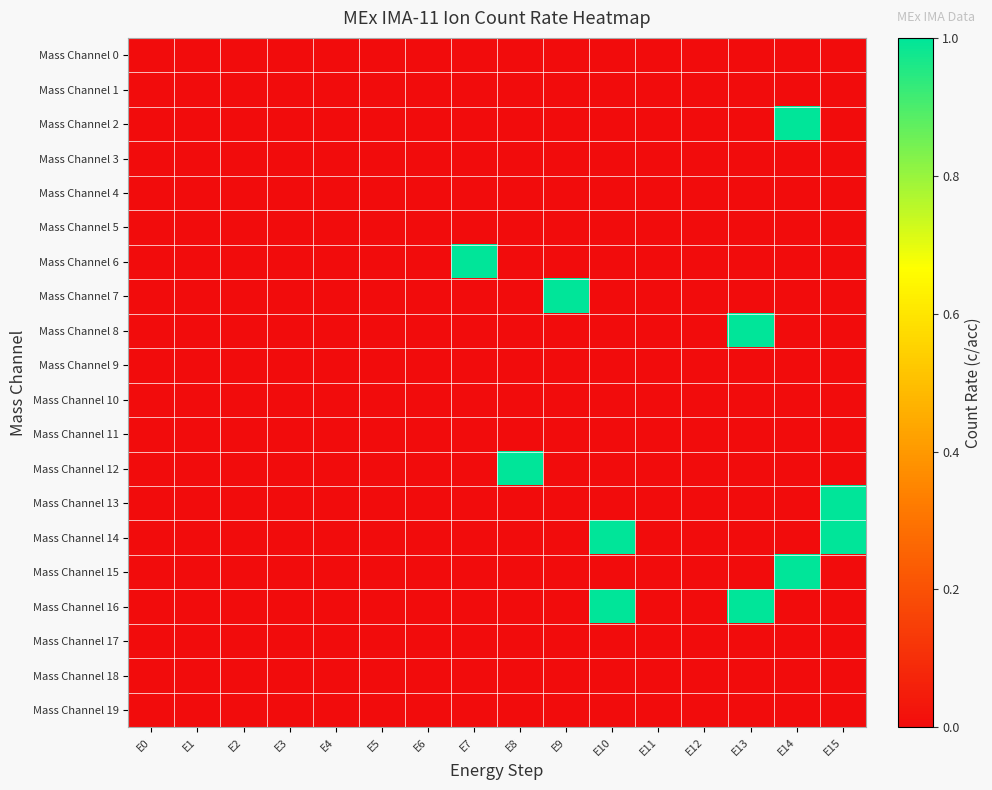

At how many categories does at least one series exceed 0?

7